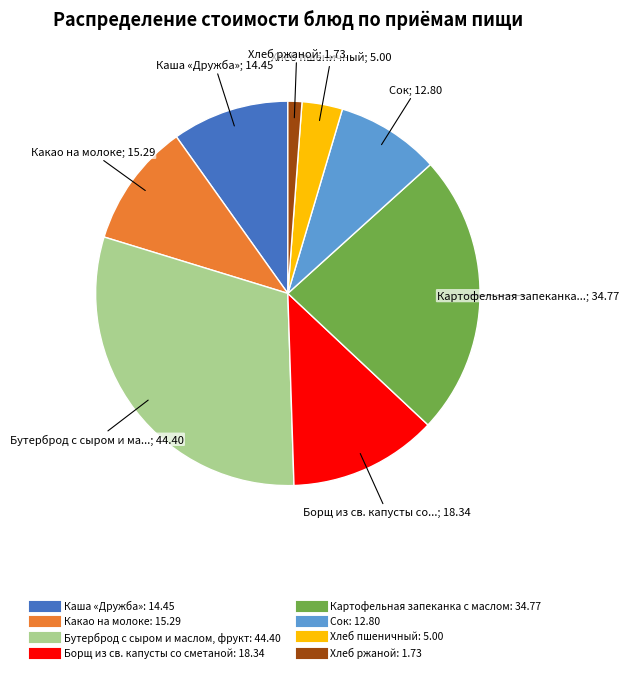

True or false: Сок accounts for 1% of the total.

False